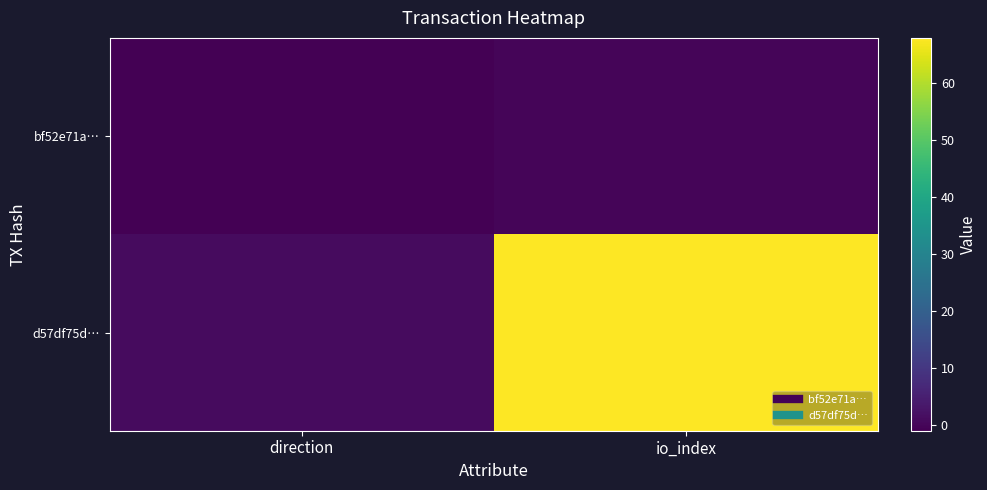

What is the smallest value displayed?

-1